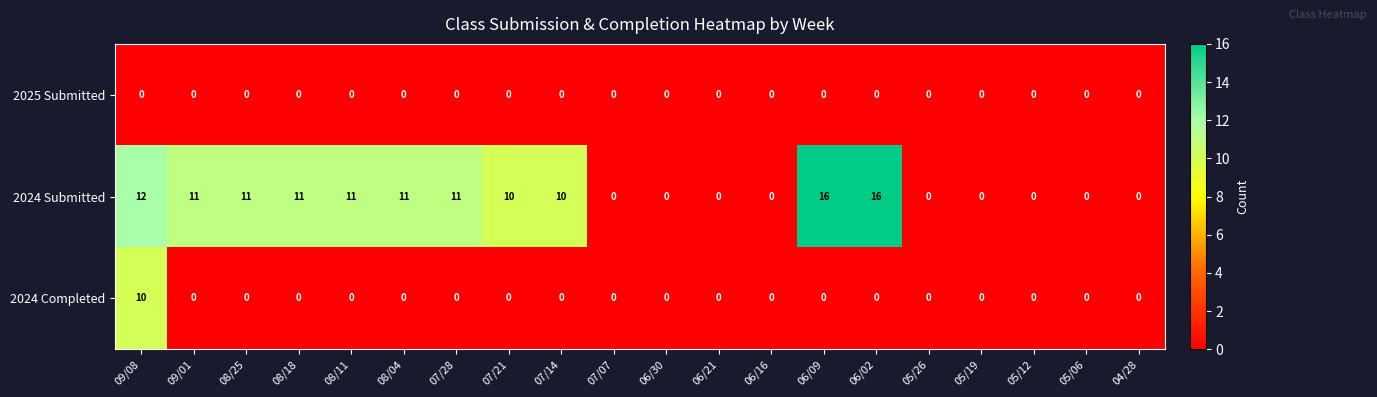

The value of 2024 Submitted at 06/09 is 8. True or false?

False